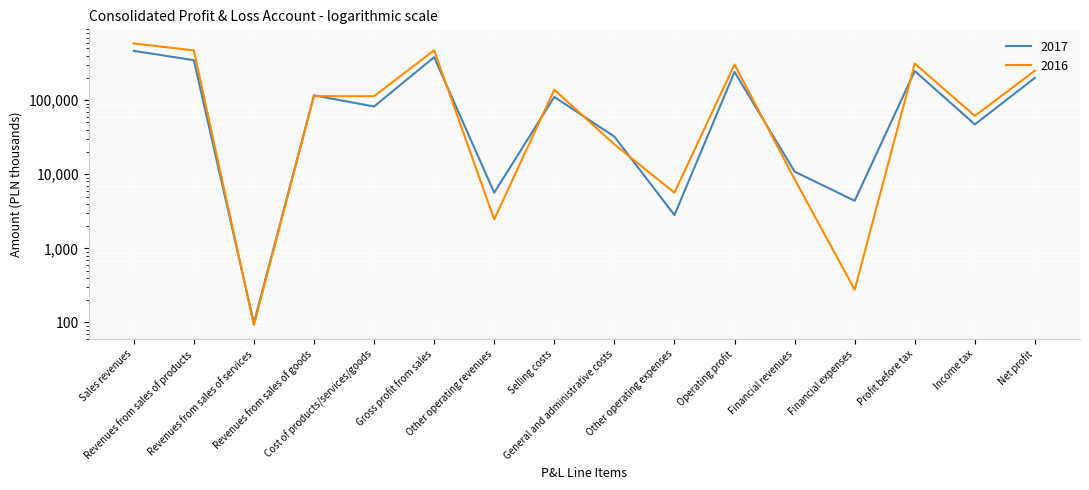

Reading left to right, transcribe all the data shown in this chart.

2017: Sales revenues=463184	Revenues from sales of products=346841	Revenues from sales of services=98	Revenues from sales of goods=116245	Cost of products/services/goods=82174	Gross profit from sales=381010	Other operating revenues=5645	Selling costs=110673	General and administrative costs=32228	Other operating expenses=2814	Operating profit=240940	Financial revenues=10856	Financial expenses=4391	Profit before tax=247405	Income tax=47135	Net profit=200270
2016: Sales revenues=583903	Revenues from sales of products=470464	Revenues from sales of services=92	Revenues from sales of goods=113347	Cost of products/services/goods=113238	Gross profit from sales=470665	Other operating revenues=2459	Selling costs=138508	General and administrative costs=25339	Other operating expenses=5650	Operating profit=303627	Financial revenues=8587	Financial expenses=276	Profit before tax=311938	Income tax=61424	Net profit=250514